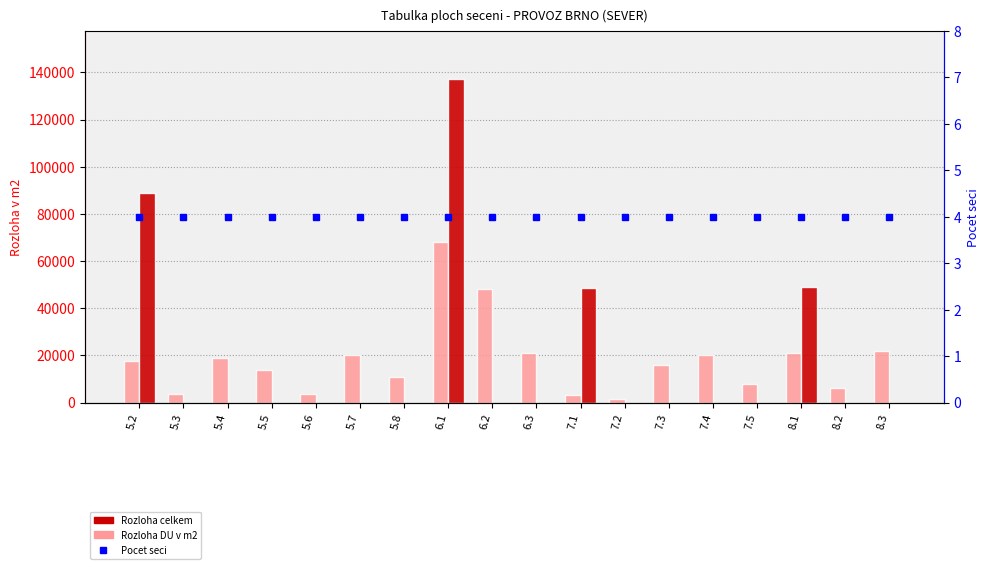

What is the greatest value displayed?

137000